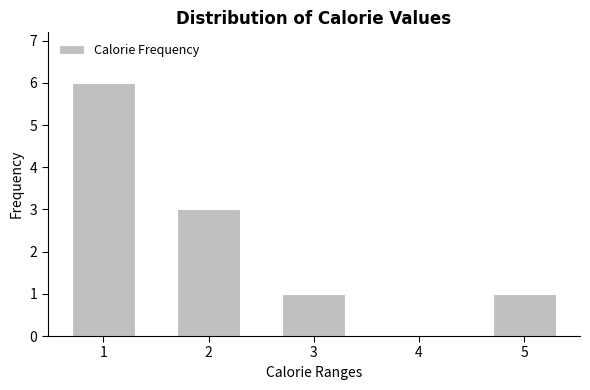

Reading right to left, list all the values displayed in this chart.

5=1	4=0	3=1	2=3	1=6